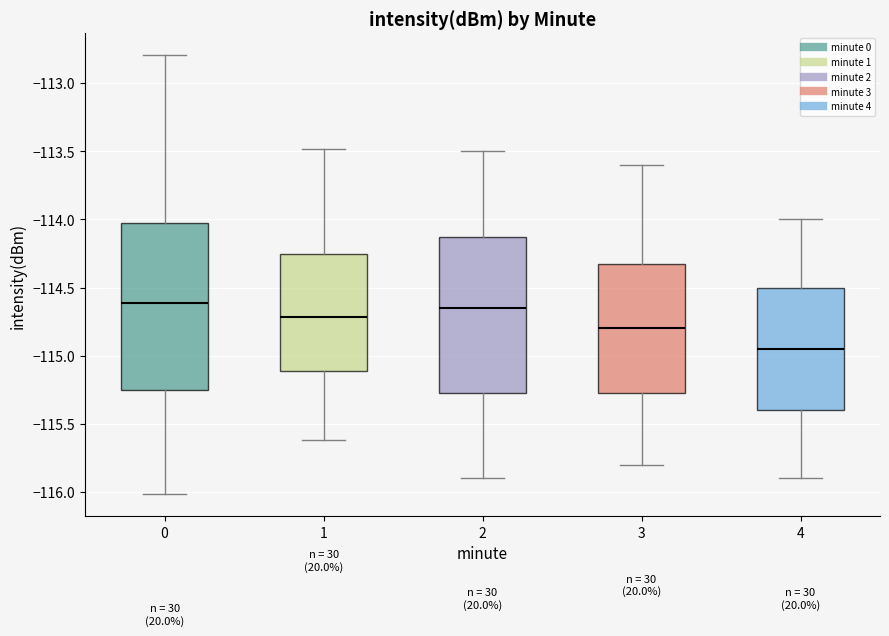

Where is the lower edge of the box at x = 0 on the y-axis? The values are not printed on the chart, so give them approximately, as read against the axis.

-115.25